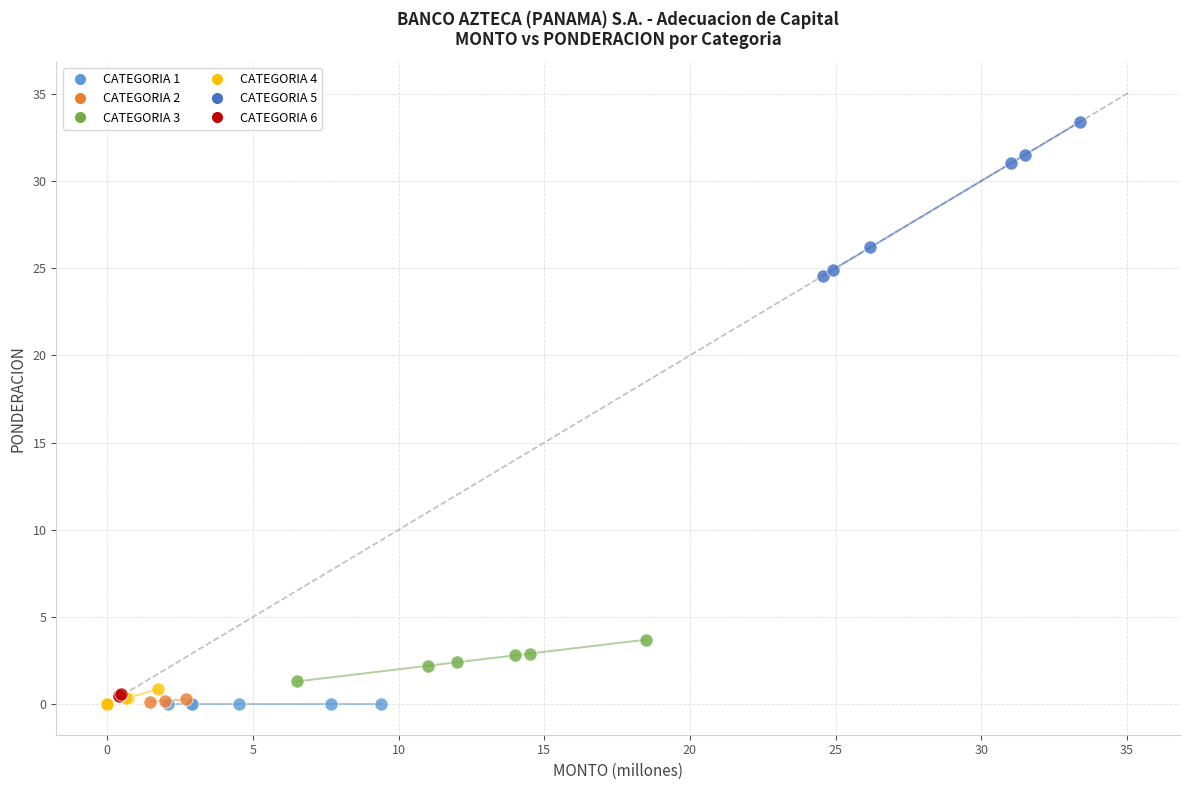

Which series reaches the maximum Y coordinate?

CATEGORIA 5